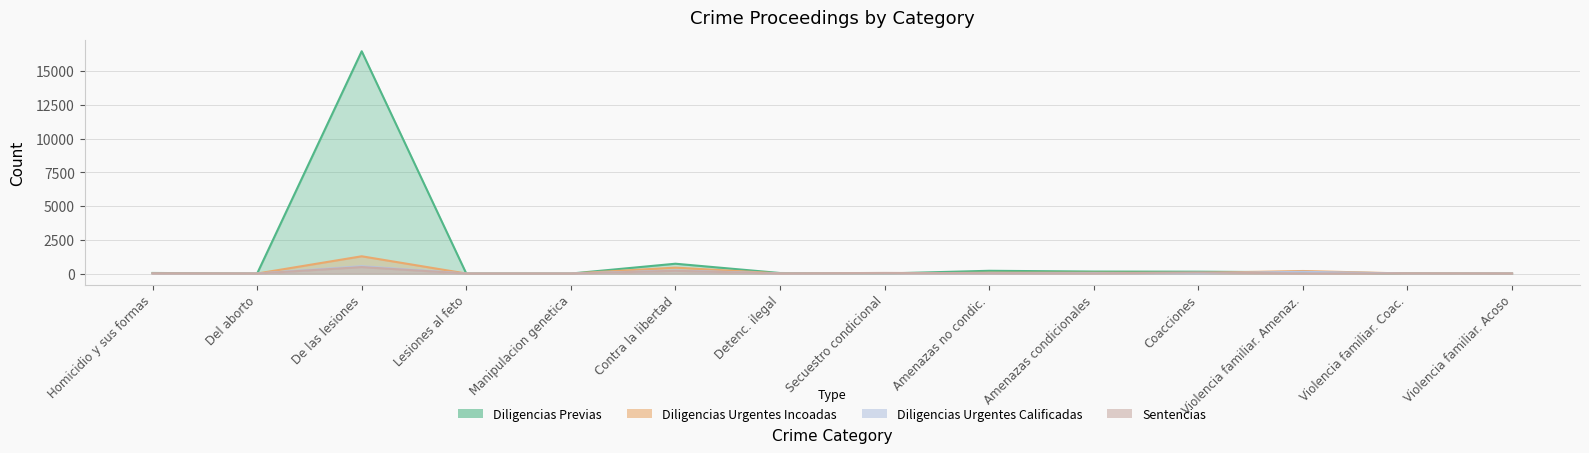

How many intersections are there between Procedimientos Abreviados Calificados and Sentencias?

5